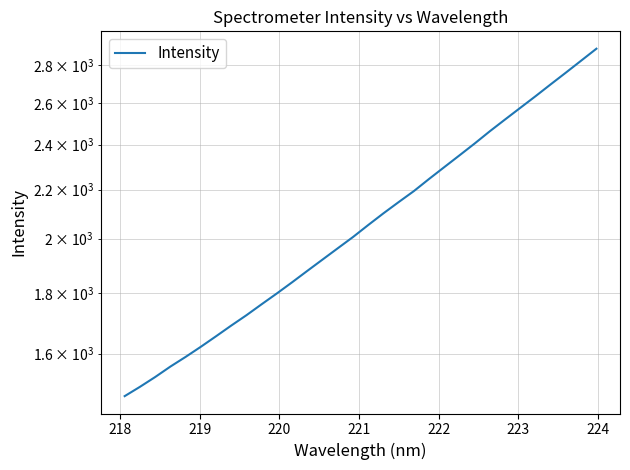

Between 222 and 223, which is larger?

223